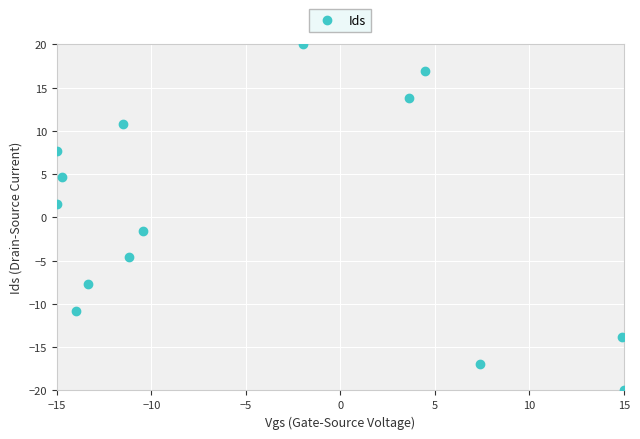

What is the range of Y values (max minus min)?

40.0